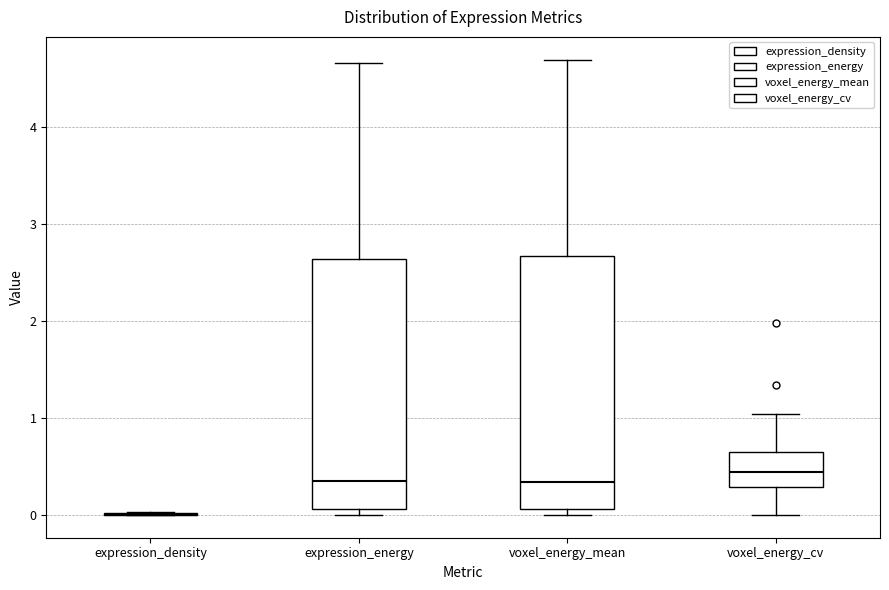

Reading left to right, transcribe this box plot: for each box, give where its median line is, the range the box spans, and where its two whiskers end, as read against the y-axis. The values are not printed on the chart, so give them approximately, as read against the axis.

expression_density: box collapsed to a line at 0.0, whiskers 0.0 to 0.0
expression_energy: median 0.3, box 0.1 to 2.6, whiskers 0.0 to 4.7
voxel_energy_mean: median 0.3, box 0.1 to 2.7, whiskers 0.0 to 4.7
voxel_energy_cv: median 0.4, box 0.3 to 0.7, whiskers 0.0 to 1.0